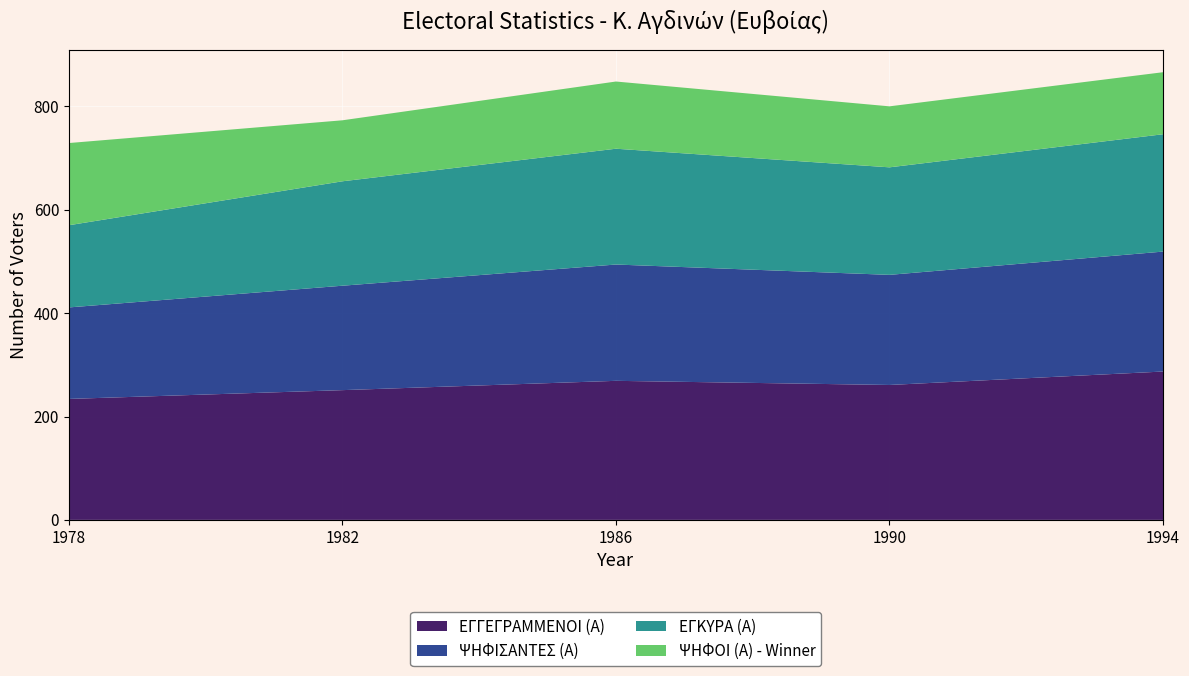

Reading left to right, list all the values displayed in this chart.

ΕΓΓΕΓΡΑΜΜΕΝΟΙ (Α): 234	251	269	261	287
ΨΗΦΙΣΑΝΤΕΣ (Α): 177	202	225	213	232
ΕΓΚΥΡΑ (Α): 159	202	224	208	227
ΨΗΦΟΙ (Α) - Winner: 159	118	130	118	120